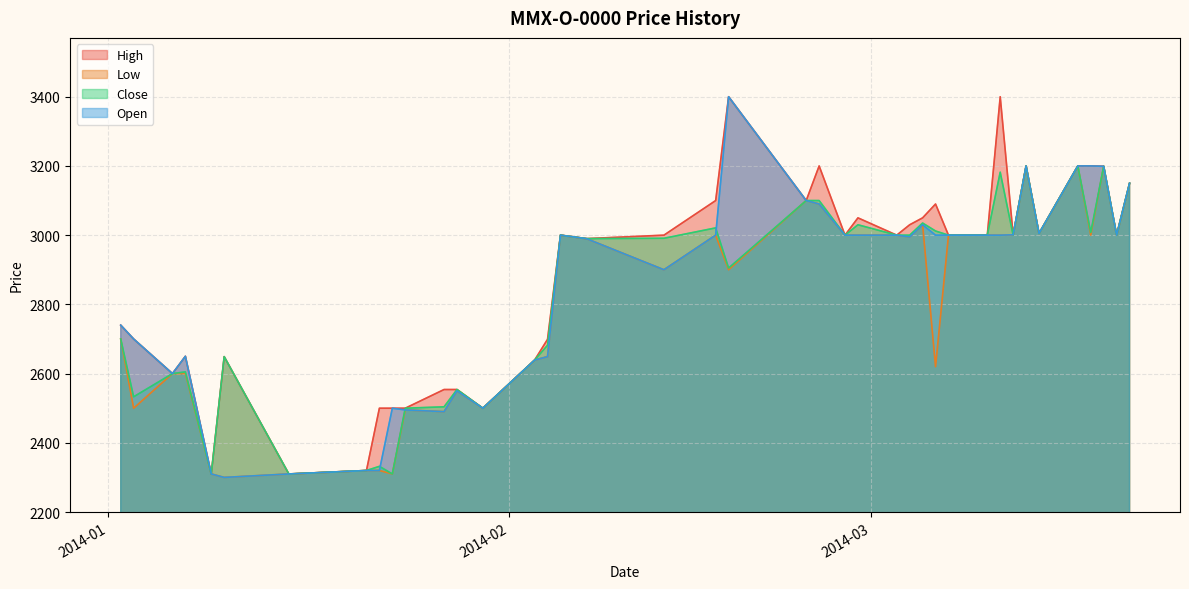

The value of Low at 2014-01-30 is 3670. True or false?

False